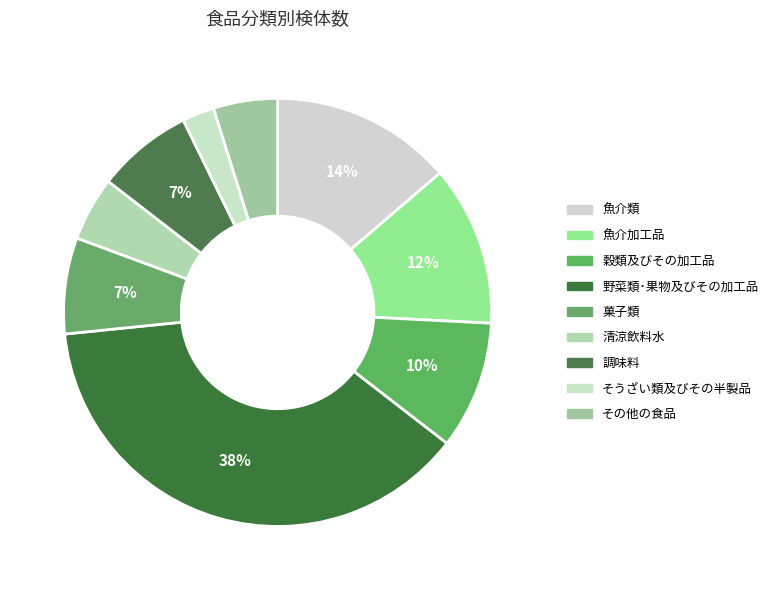

Is there a majority slice in this chart?

No